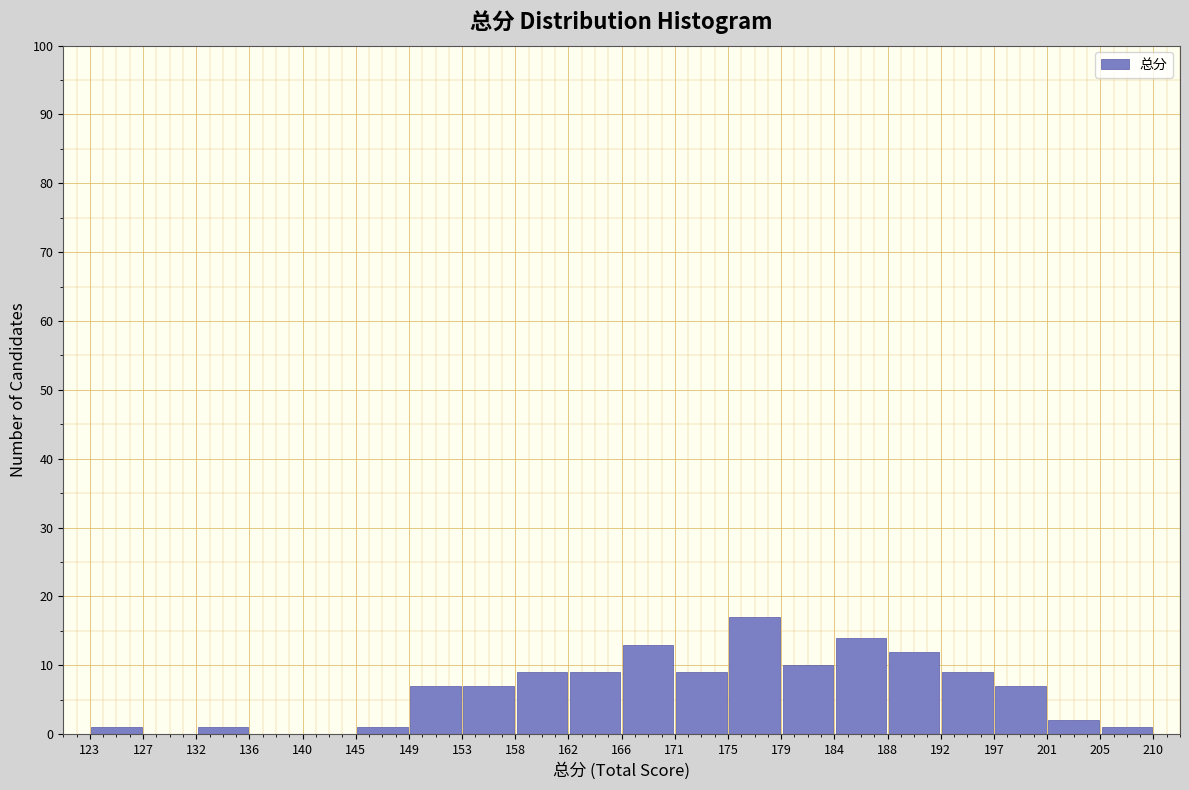

Reading left to right, list every bar in this chart as the range it spans on the x-axis followed by its height. The values are not printed on the chart, so give them approximately, as read against the axis.

123 to 127: 1
127 to 132: 0
132 to 136: 1
136 to 140: 0
140 to 145: 0
145 to 149: 1
149 to 153: 7
153 to 158: 7
158 to 162: 9
162 to 166: 9
166 to 171: 13
171 to 175: 9
175 to 179: 17
179 to 184: 10
184 to 188: 14
188 to 192: 12
192 to 197: 9
197 to 201: 7
201 to 205: 2
205 to 210: 1